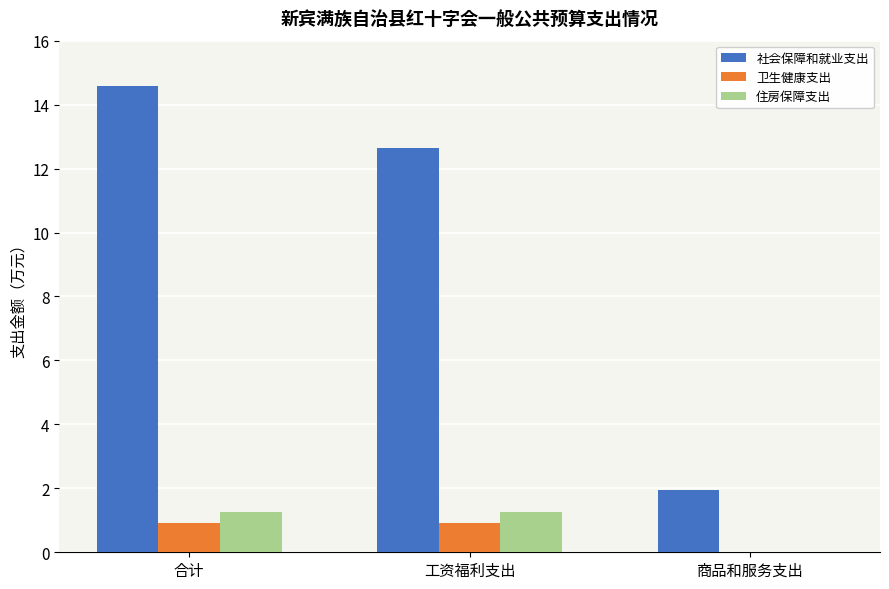

True or false: 卫生健康支出 has a value of 1.5 at 合计.

False